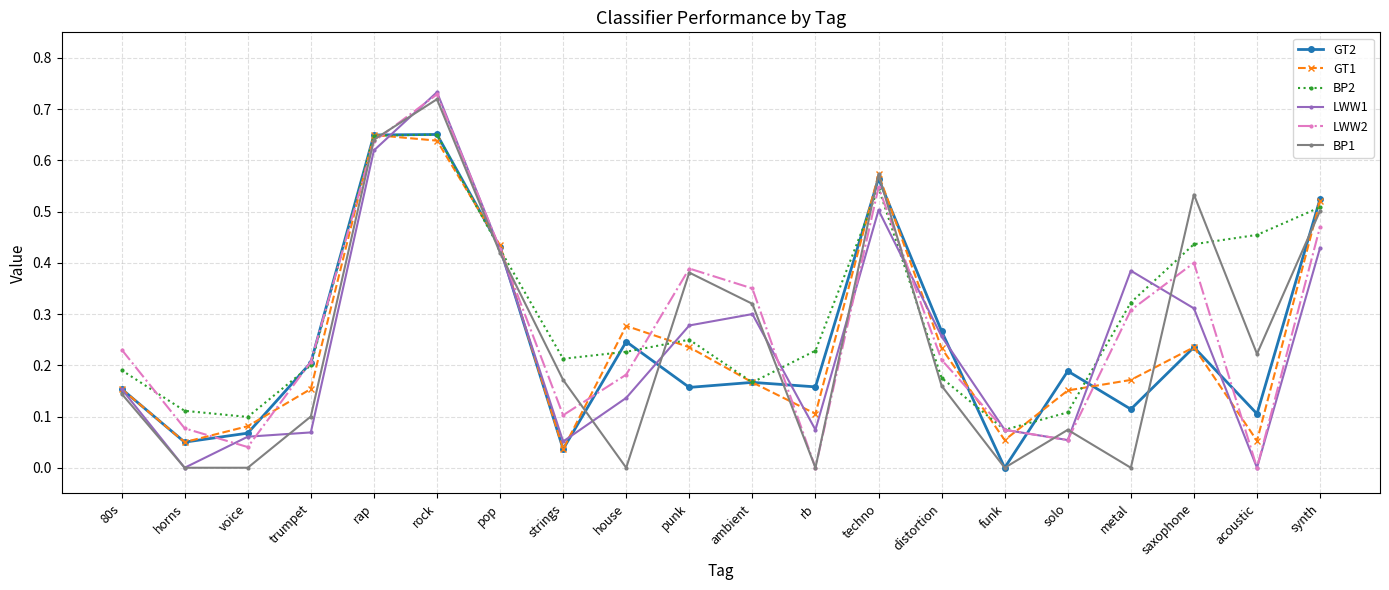

True or false: BP2 and LWW2 intersect in this chart.

True